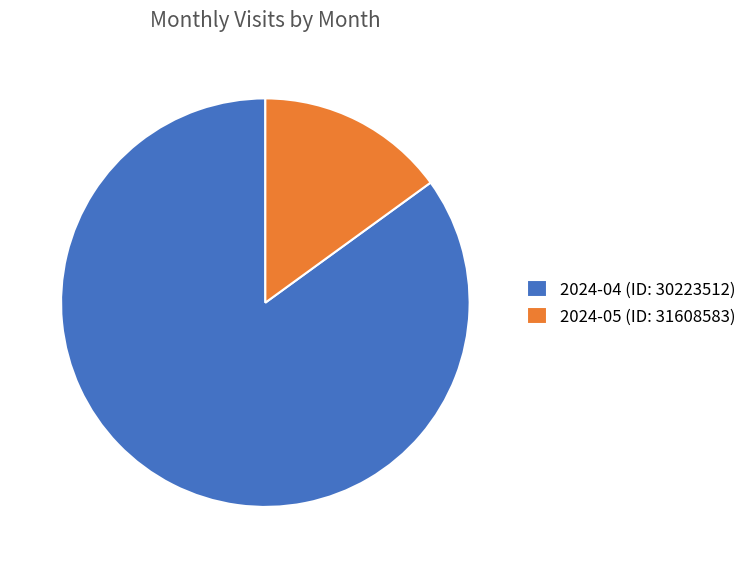

Rank the categories by value from highest to lowest.

2024-04 (ID: 30223512), 2024-05 (ID: 31608583)